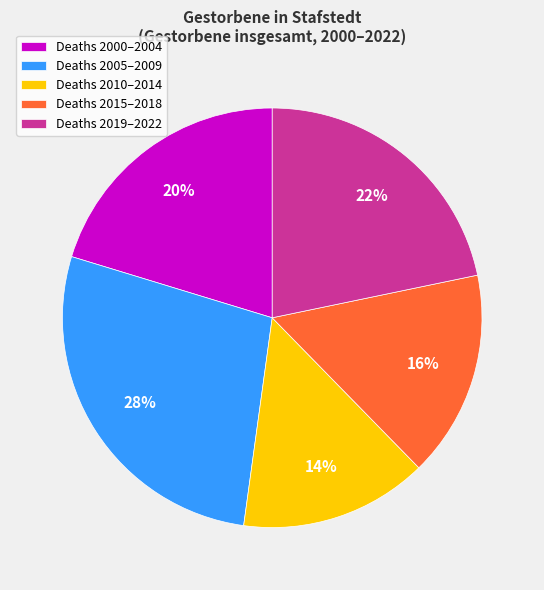

Do Deaths 2010–2014 and Deaths 2005–2009 together represent more than half of the pie?

No